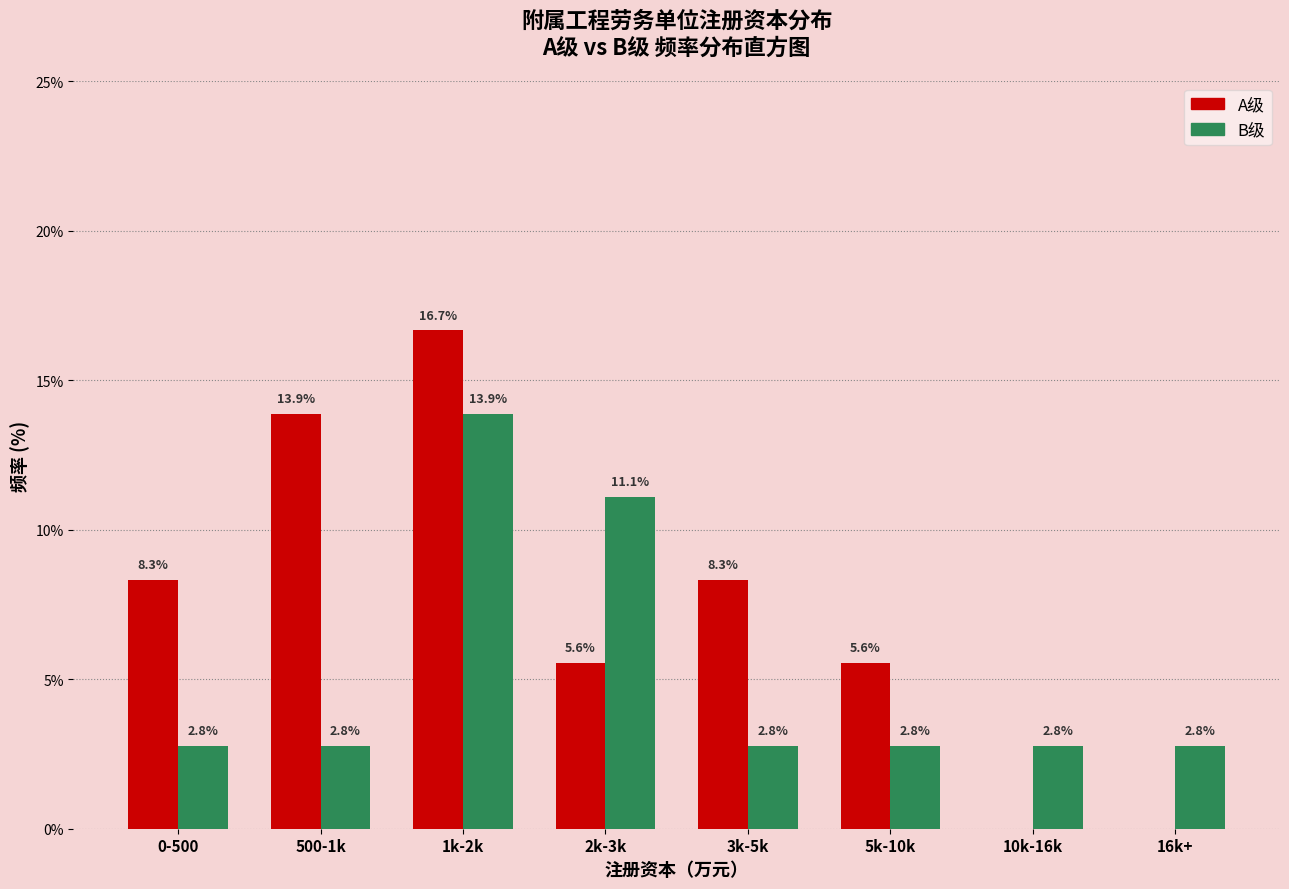

Reading left to right, transcribe all the data shown in this chart.

A级: 0-500=8.3	500-1k=13.9	1k-2k=16.7	2k-3k=5.6	3k-5k=8.3	5k-10k=5.6	10k-16k=0.0	16k+=0.0
B级: 0-500=2.8	500-1k=2.8	1k-2k=13.9	2k-3k=11.1	3k-5k=2.8	5k-10k=2.8	10k-16k=2.8	16k+=2.8